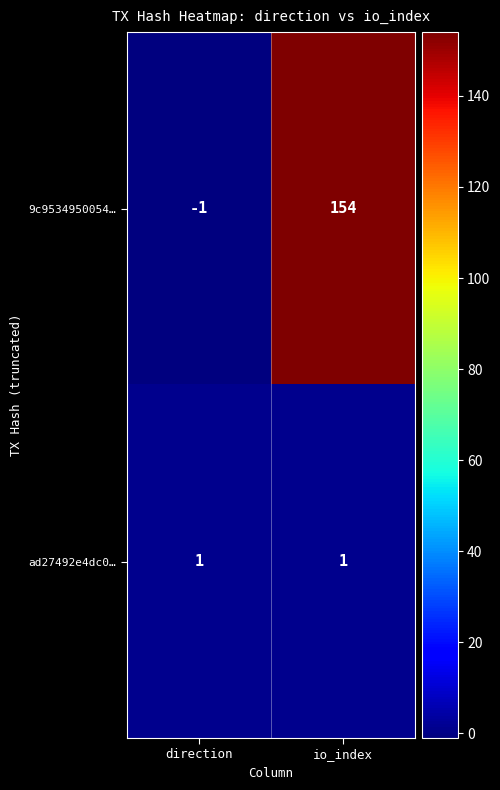

Reading right to left, transcribe all the data shown in this chart.

9c9534950054…: io_index=154	direction=-1
ad27492e4dc0…: io_index=1	direction=1